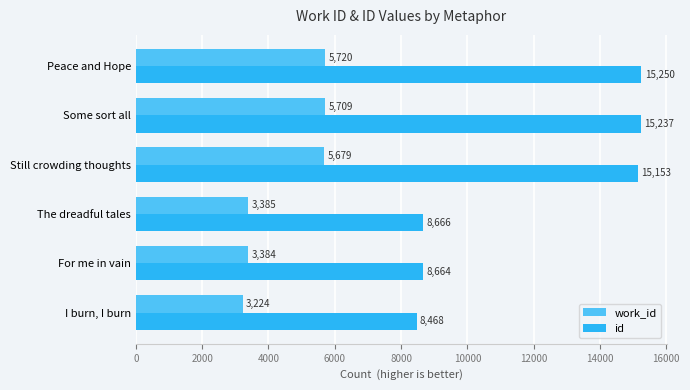

Which series has the largest total across all categories?

id